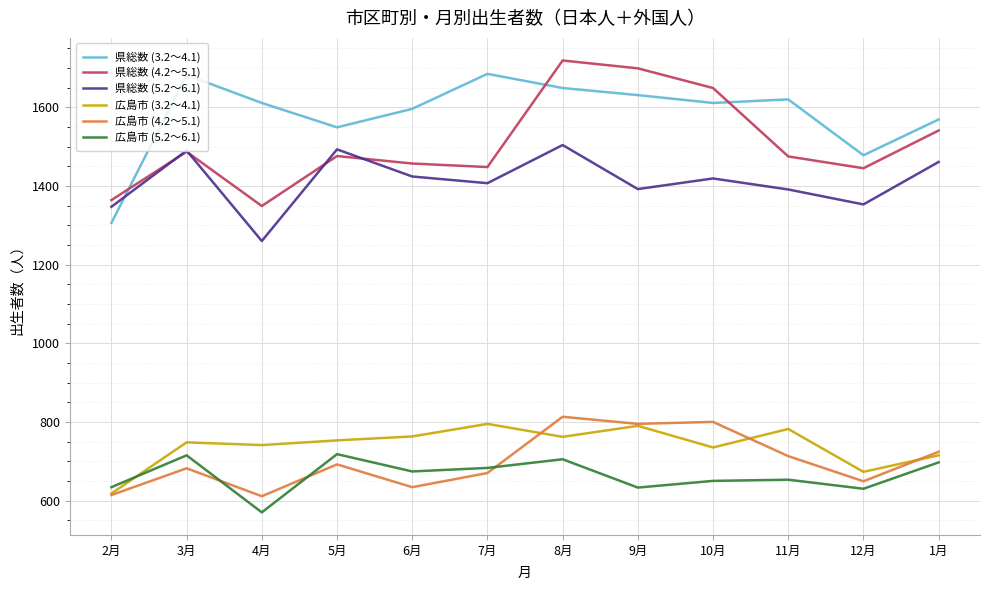

True or false: 広島市 (3.2～4.1) has a value of 343 at 2月.

False